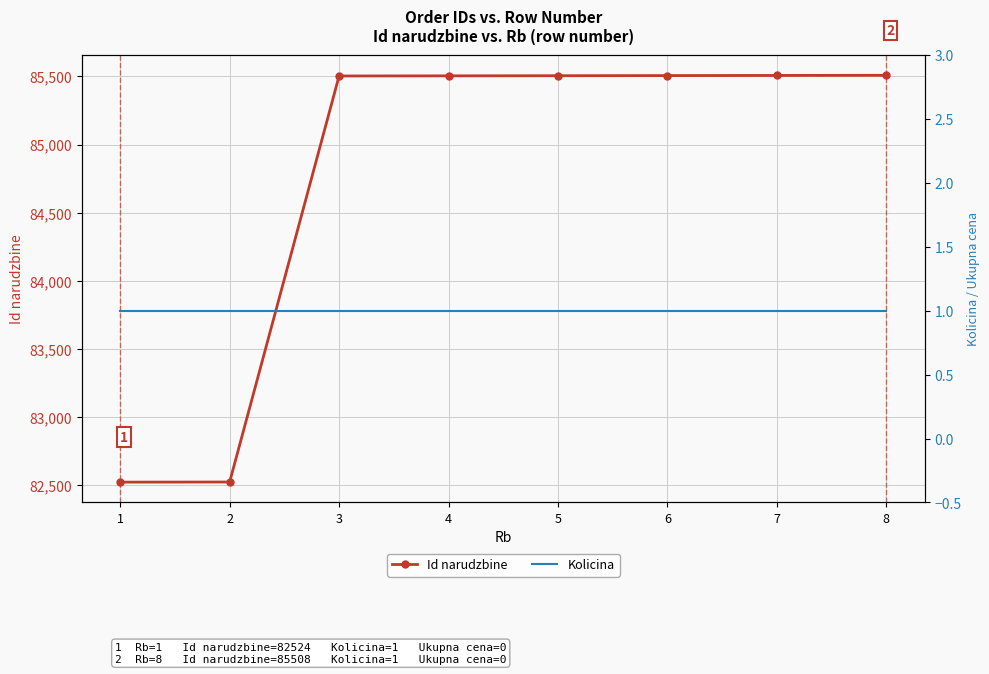

What is the spread (max minus min) of values at 6?

85505